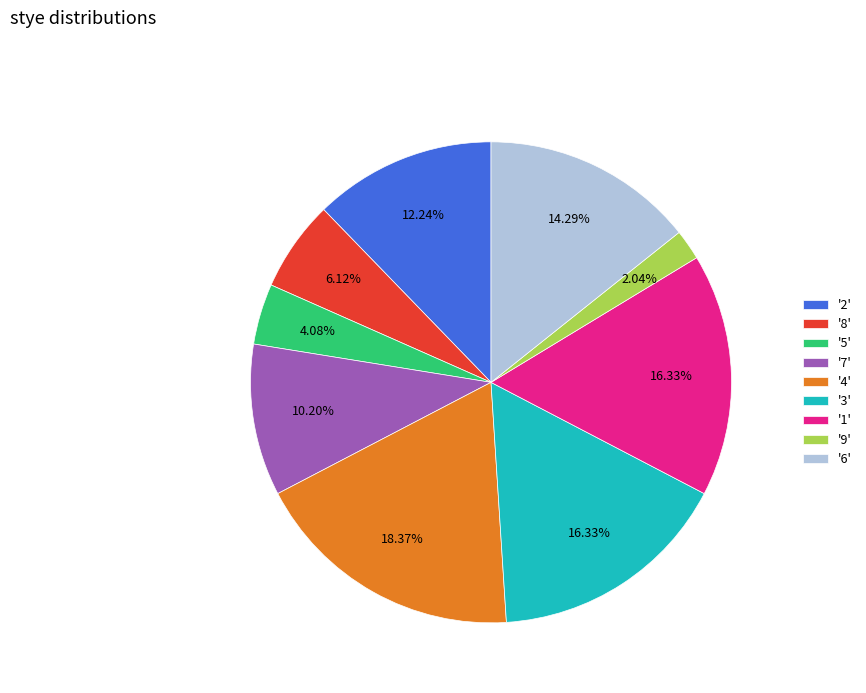

What is the ratio of the value at '1' to the value at '4'?

0.9